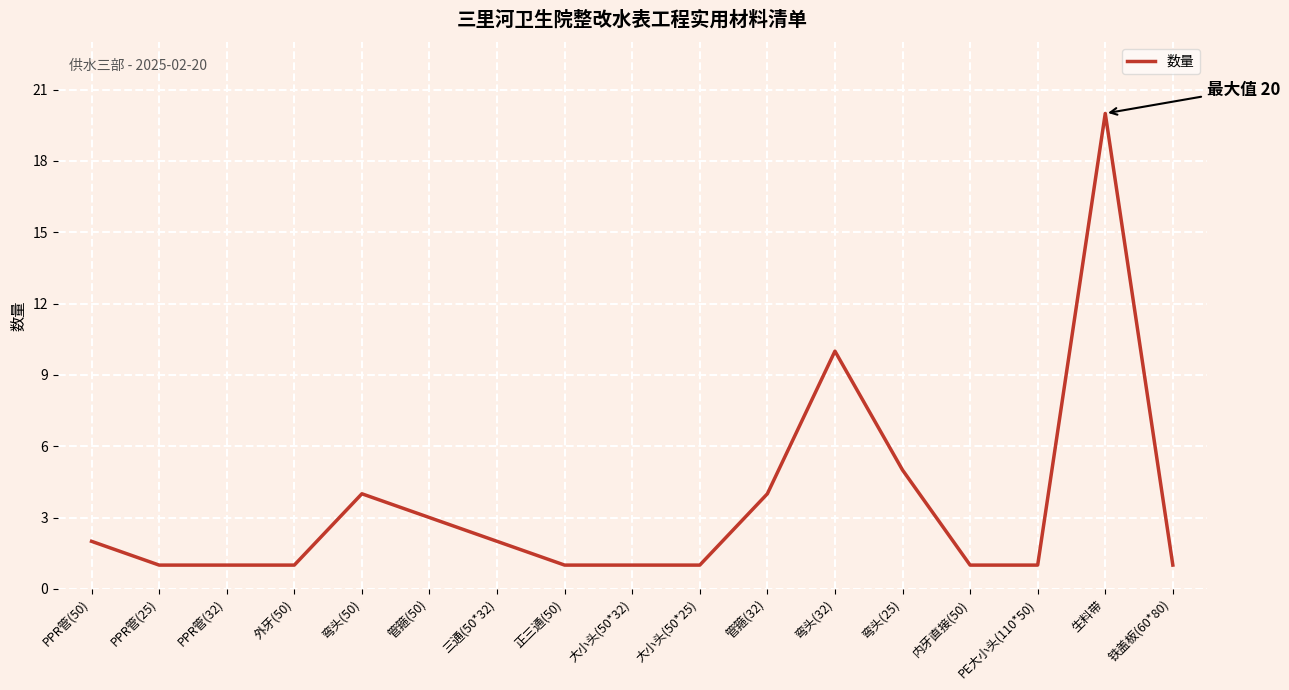

What position from the right is 外牙(50)?

14